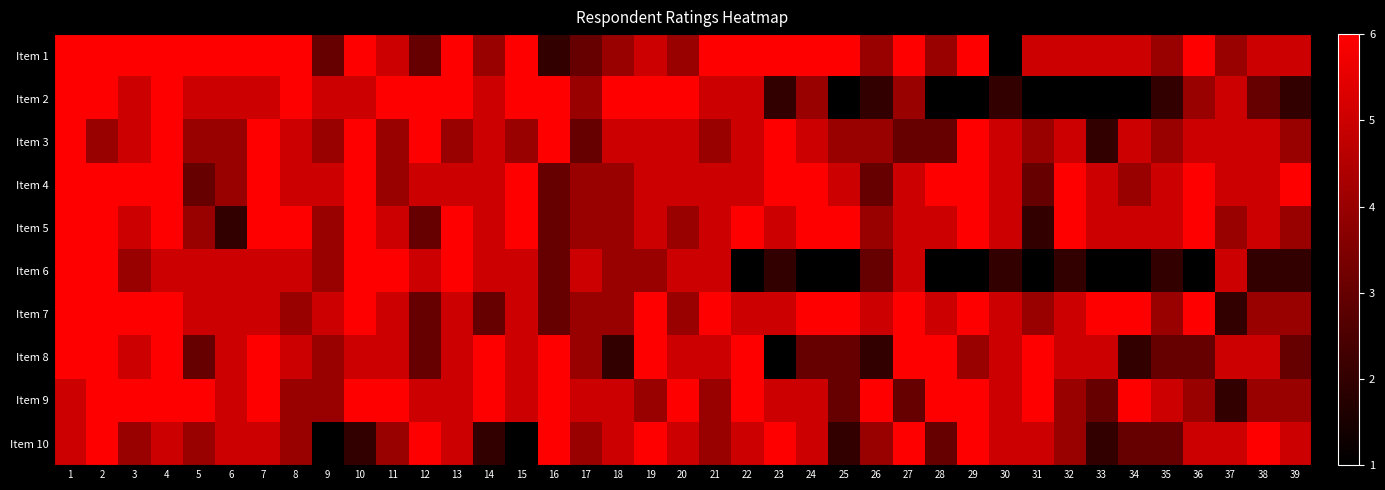

Rank the series by their maximum value, from highest to lowest.

Item 1, Item 2, Item 3, Item 4, Item 5, Item 6, Item 7, Item 8, Item 9, Item 10